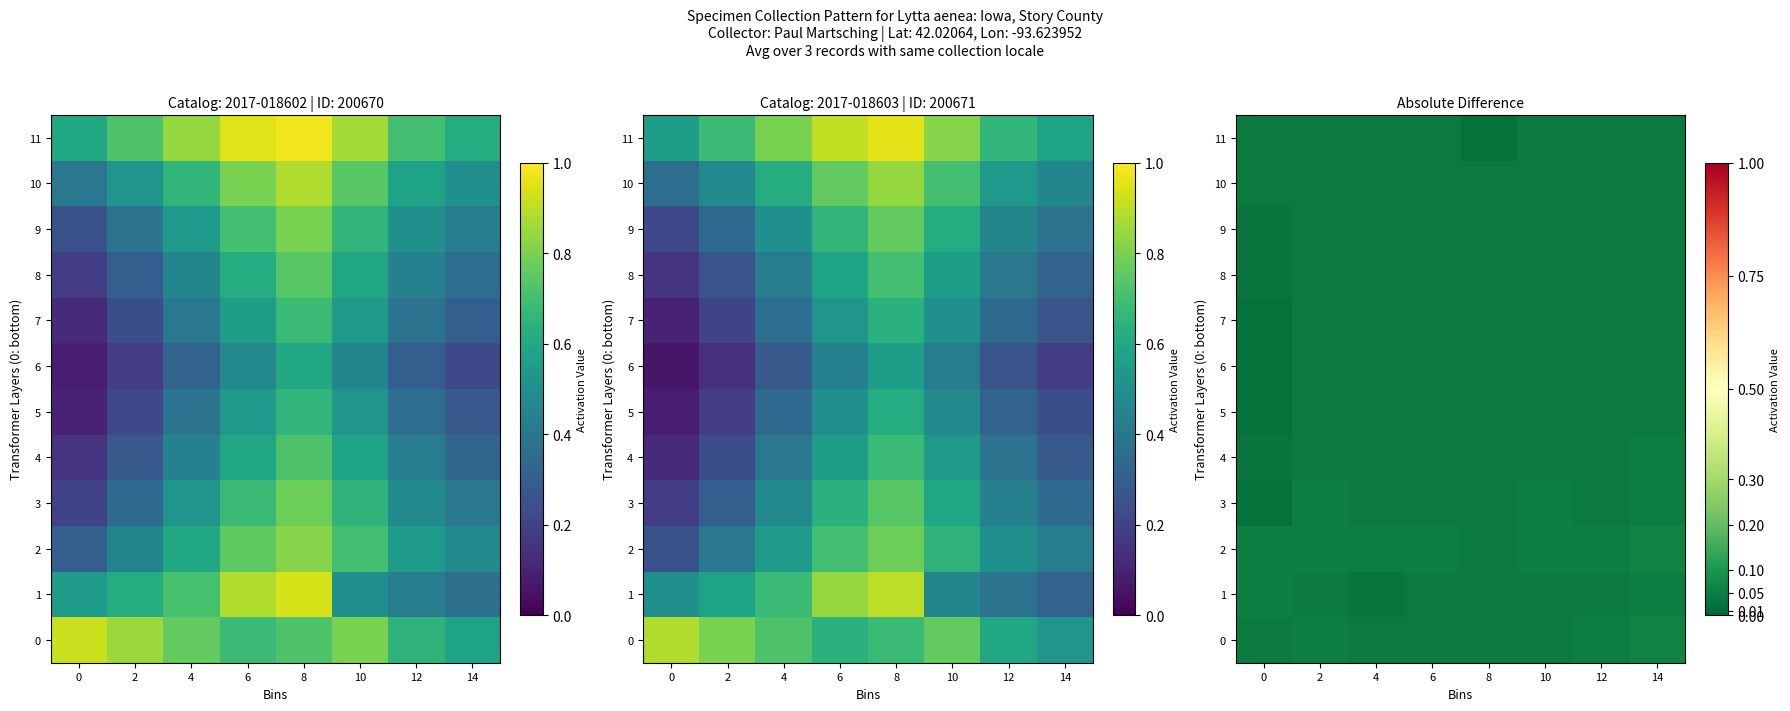

Between 6 and 4, which is larger?

6